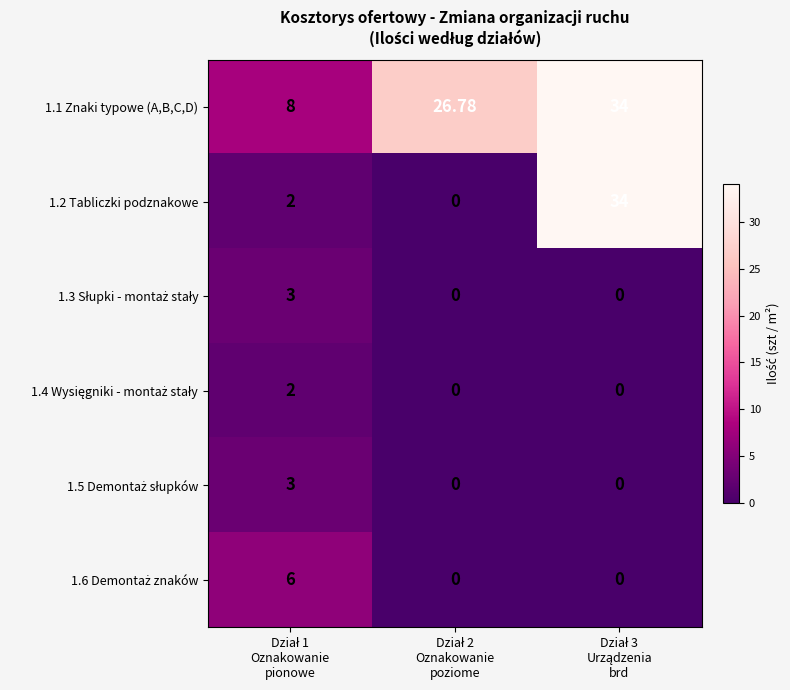

How many distinct data groups are displayed?

6